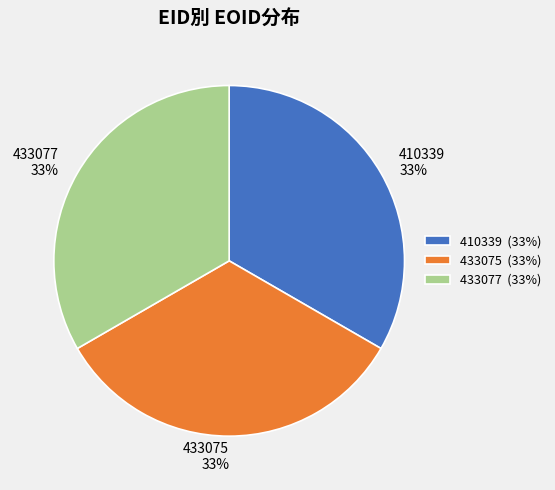

Combined, do 433077 and 410339 account for over 50%?

Yes